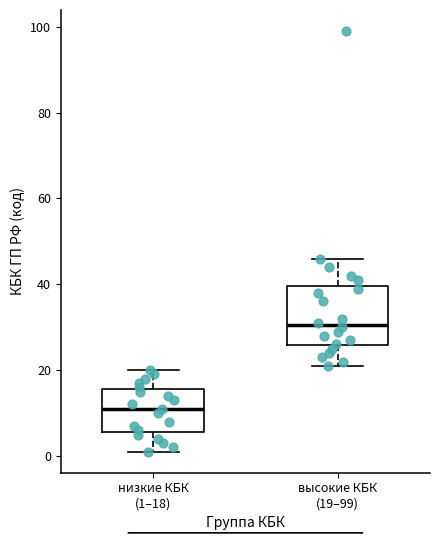

Which box is the tallest, from its lower edge to its upper edge?

высокие КБК (19–99)